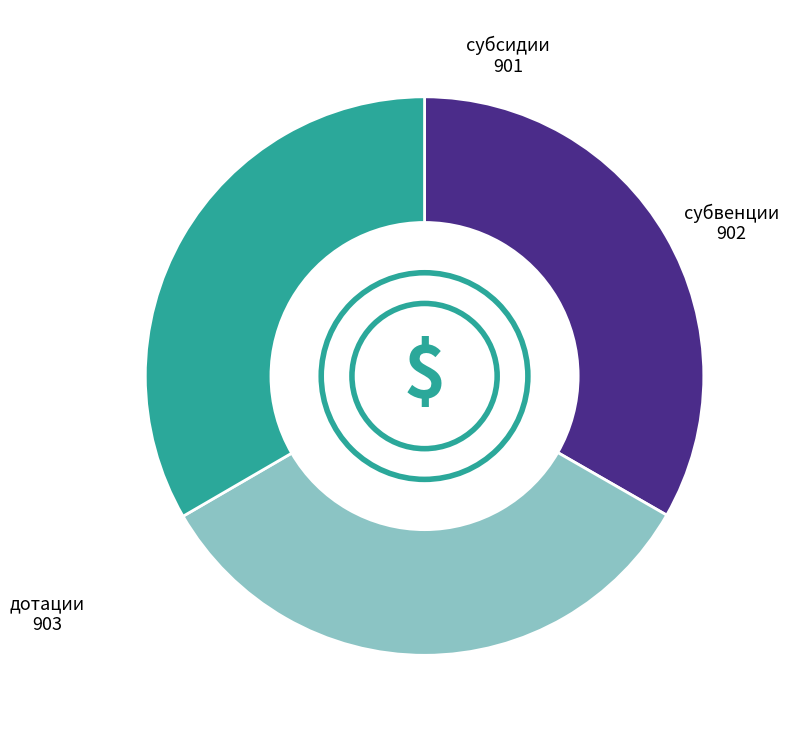

Does any single category account for the majority?

No